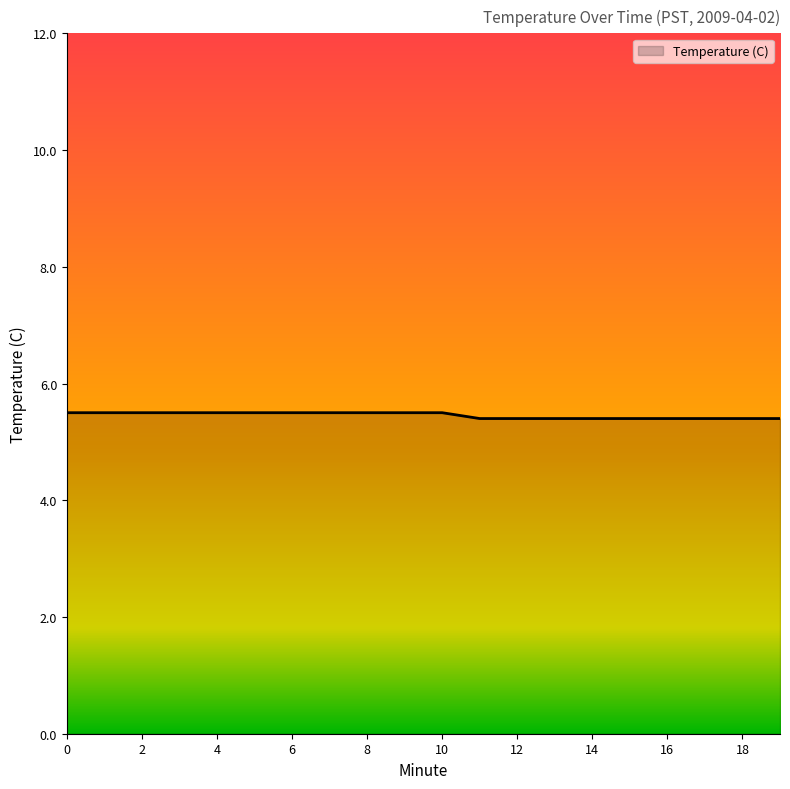

What is the smallest value displayed?

5.4